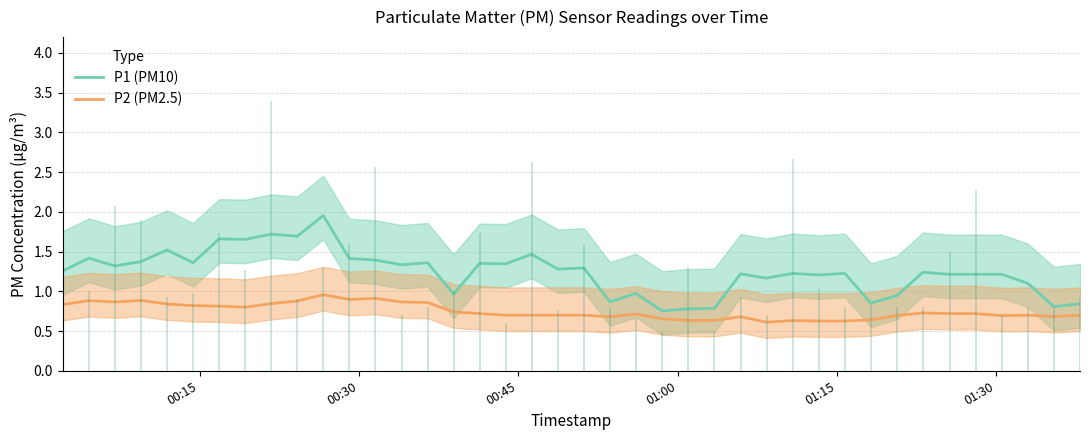

What is the value of the P1 (PM10) point at the 1st from the left?

1.3